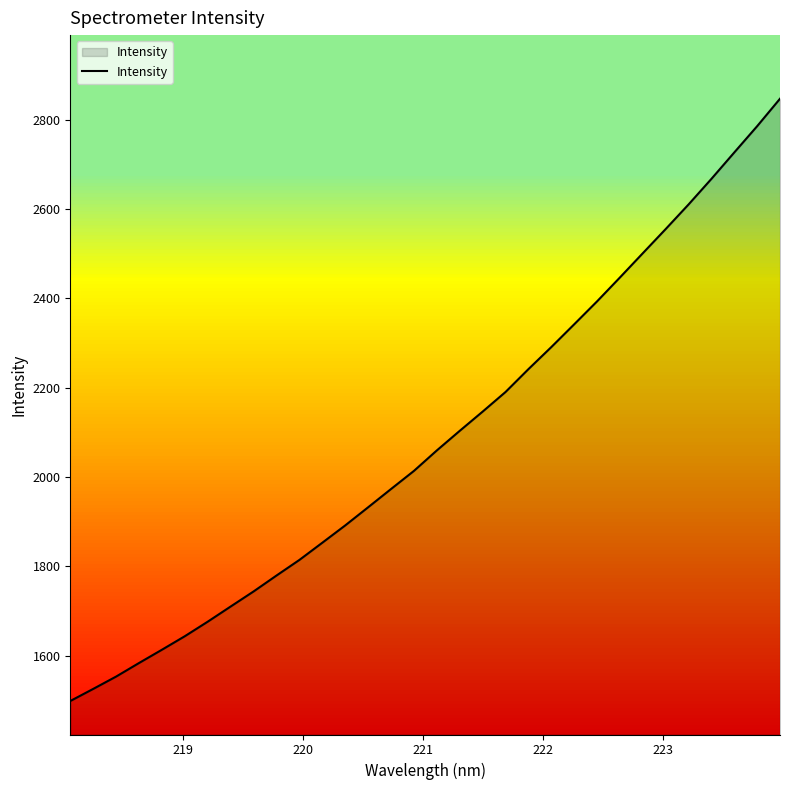

How many lines are shown in the chart?

1